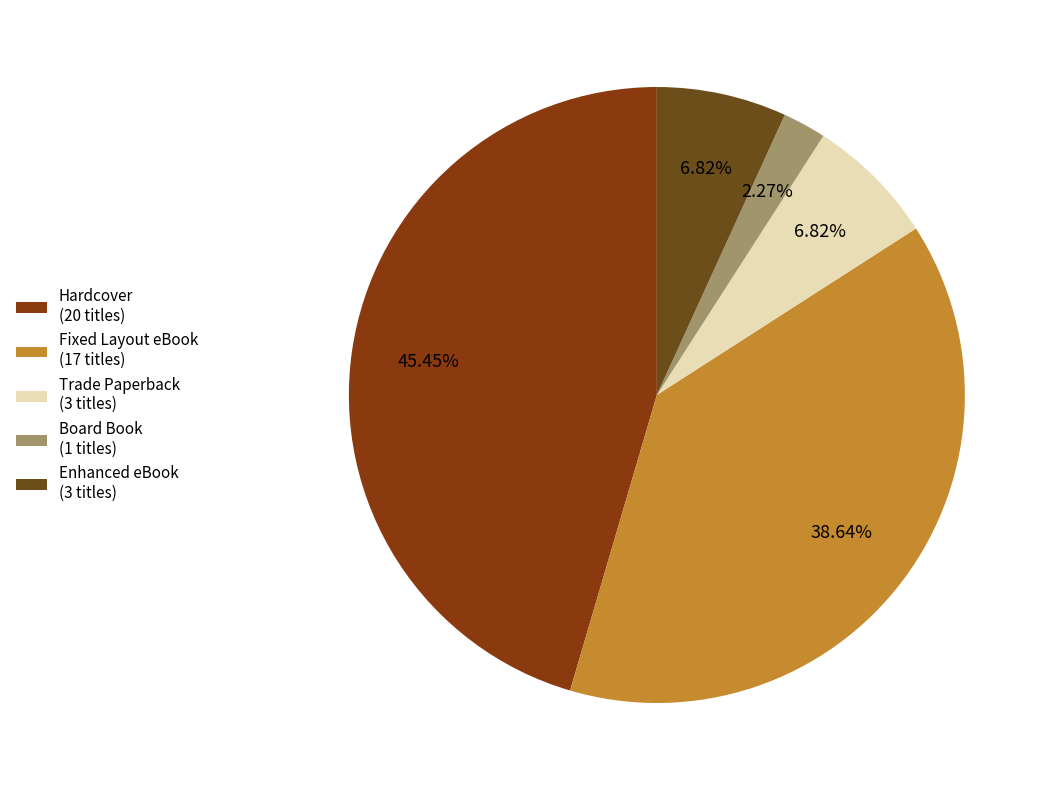

How much of the chart is everything except Fixed Layout eBook?

61.4%